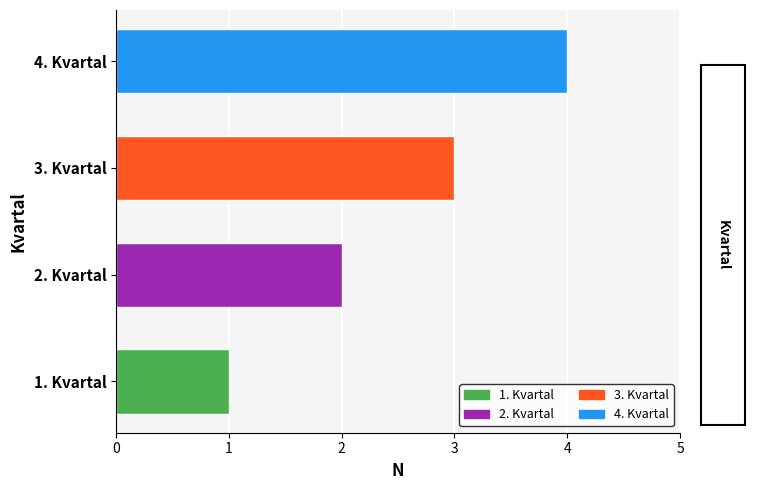

What is the maximum value shown in the chart?

4